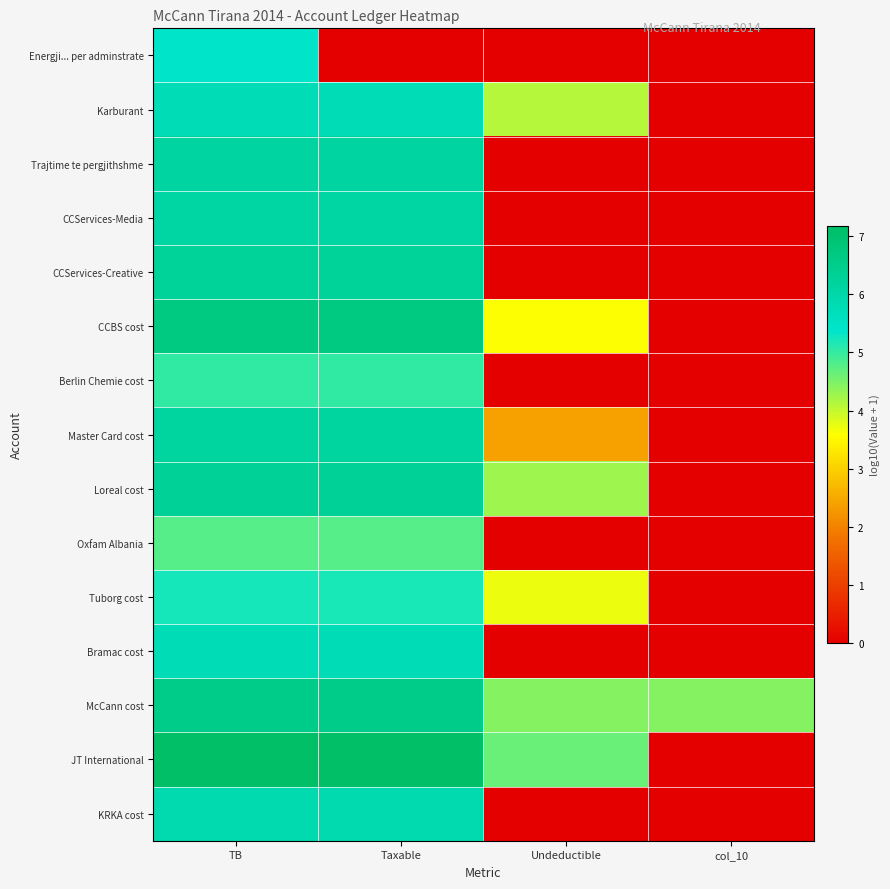

Reading left to right, transcribe all the data shown in this chart.

Energji... per adminstrate: TB=5.4	Taxable=0.0	Undeductible=0.0	col_10=0.0
Karburant: TB=5.8	Taxable=5.8	Undeductible=4.1	col_10=0.0
Trajtime te pergjithshme: TB=6.1	Taxable=6.1	Undeductible=0.0	col_10=0.0
CCServices-Media: TB=6.1	Taxable=6.1	Undeductible=0.0	col_10=0.0
CCServices-Creative: TB=6.2	Taxable=6.2	Undeductible=0.0	col_10=0.0
CCBS cost: TB=6.7	Taxable=6.7	Undeductible=3.6	col_10=0.0
Berlin Chemie cost: TB=5.0	Taxable=5.0	Undeductible=0.0	col_10=0.0
Master Card cost: TB=6.2	Taxable=6.2	Undeductible=2.4	col_10=0.0
Loreal cost: TB=6.3	Taxable=6.3	Undeductible=4.3	col_10=0.0
Oxfam Albania: TB=4.8	Taxable=4.8	Undeductible=0.0	col_10=0.0
Tuborg cost: TB=5.2	Taxable=5.2	Undeductible=3.7	col_10=0.0
Bramac cost: TB=5.8	Taxable=5.8	Undeductible=0.0	col_10=0.0
McCann cost: TB=6.5	Taxable=6.5	Undeductible=4.4	col_10=4.4
JT International: TB=7.2	Taxable=7.2	Undeductible=4.6	col_10=0.0
KRKA cost: TB=5.9	Taxable=5.9	Undeductible=0.0	col_10=0.0